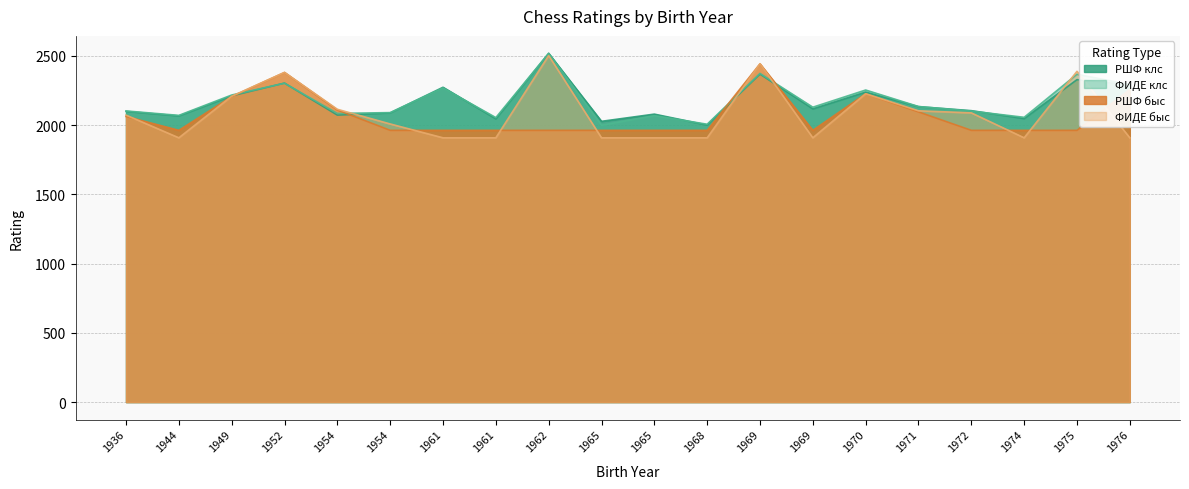

True or false: РШФ клс and ФИДЕ клс cross at least once.

True